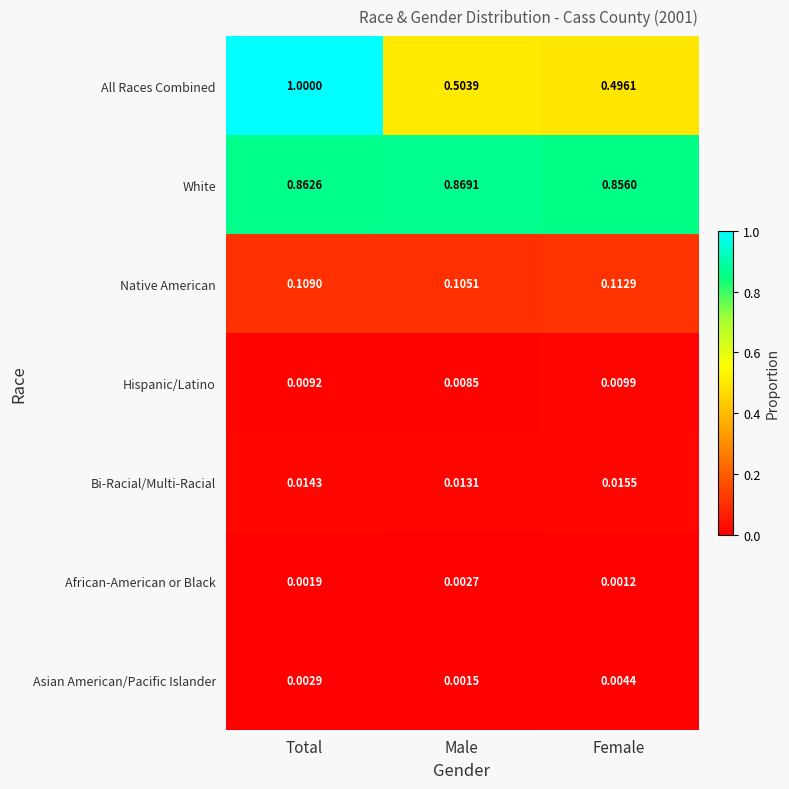

List the series in order of their peak value, highest first.

All Races Combined, White, Native American, Bi-Racial/Multi-Racial, Hispanic/Latino, Asian American/Pacific Islander, African-American or Black